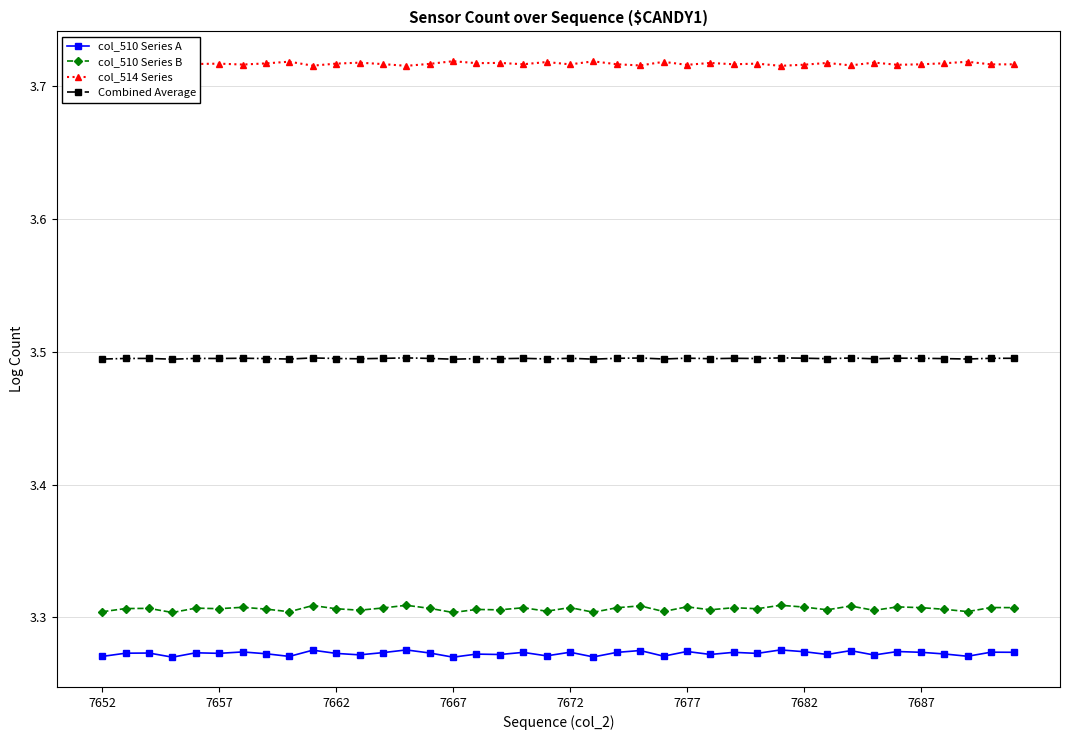

What is the value of the Combined Average point at the 26th from the left?

3.5